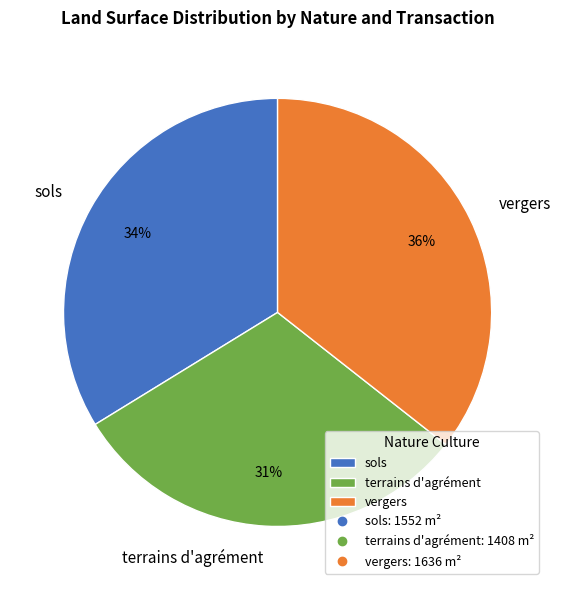

To the nearest percent, what is the average slice percentage?

33%